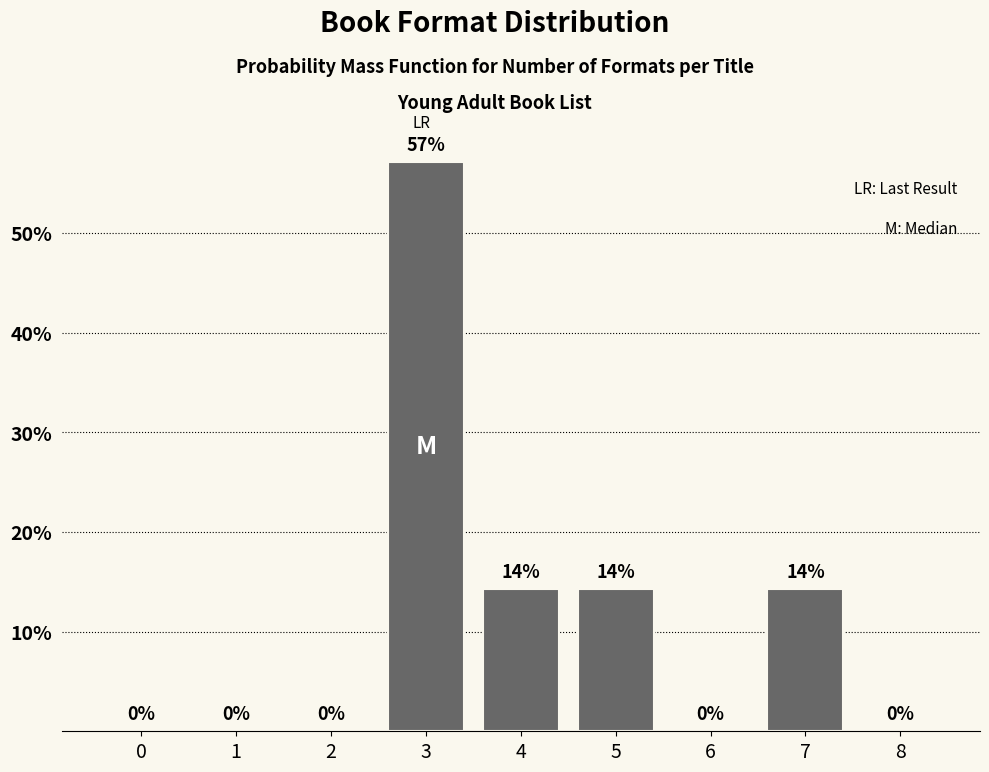

Between 1 and 7, which is larger?

7